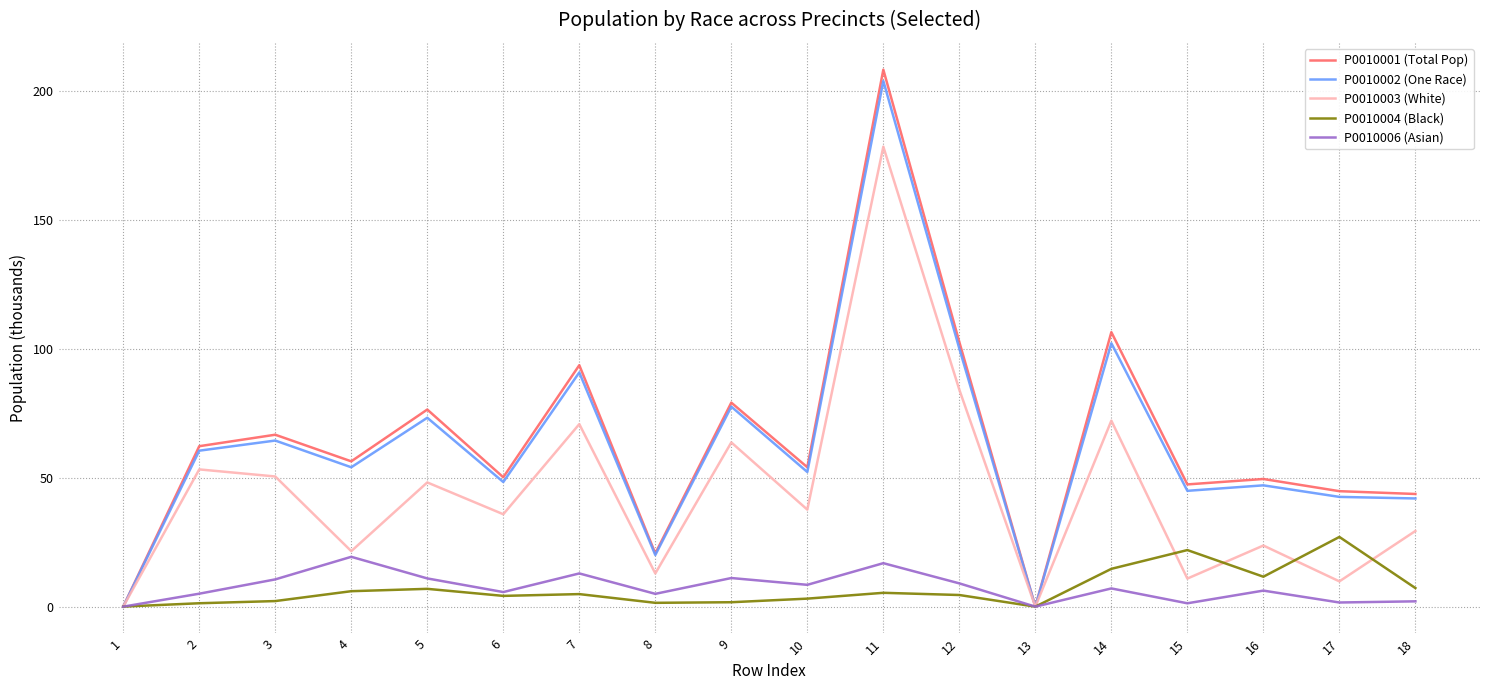

Is it true that P0010004 (Black) equals 4.9 at 7?

True